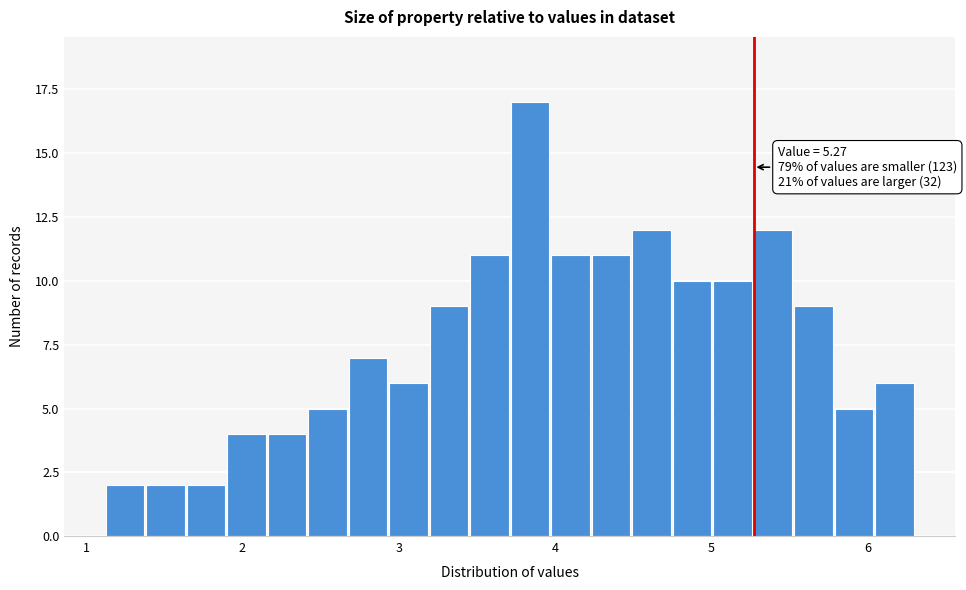

Around what value on the x-axis is the tallest bar? Give the approximate position of its centre, as read against the axis.

3.8